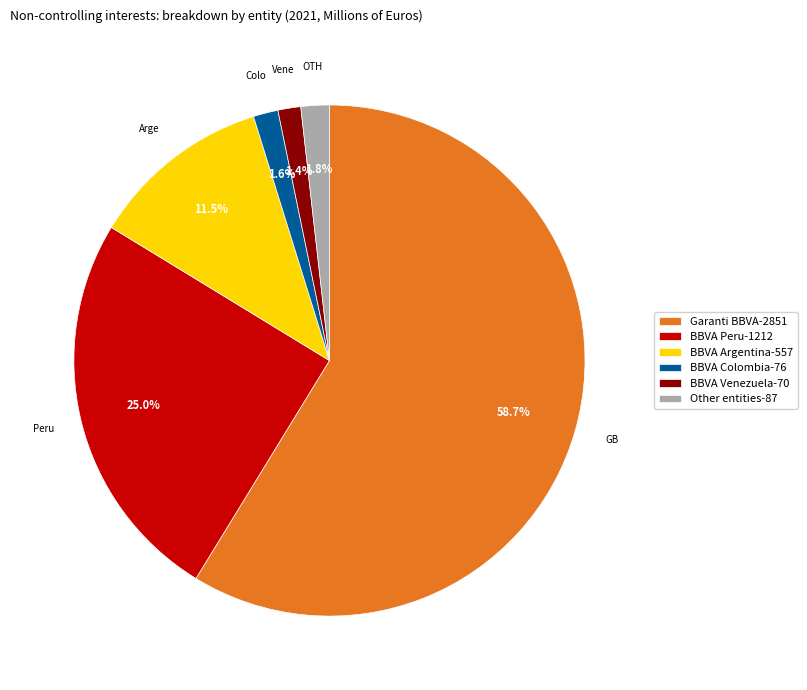

To the nearest percent, what is the combined percentage of BBVA Venezuela and Garanti BBVA?

60%